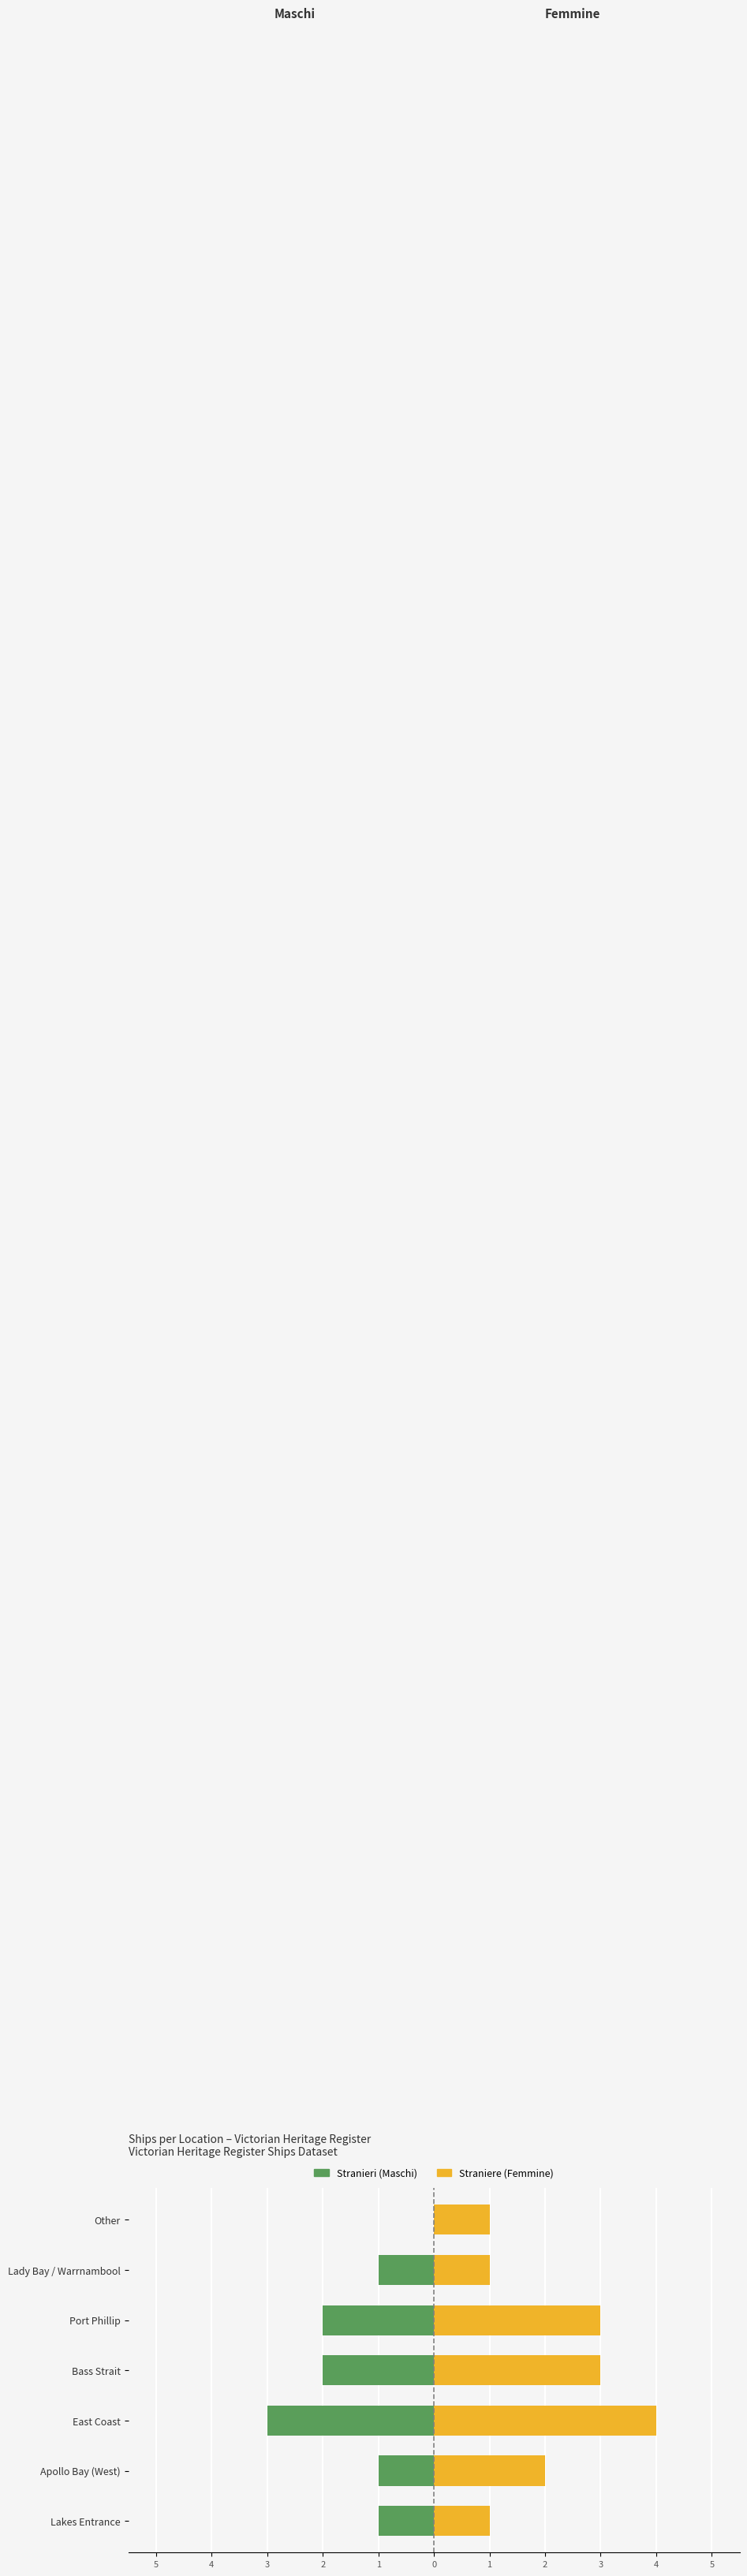

What is the total value across all series at Apollo Bay (West)?

1